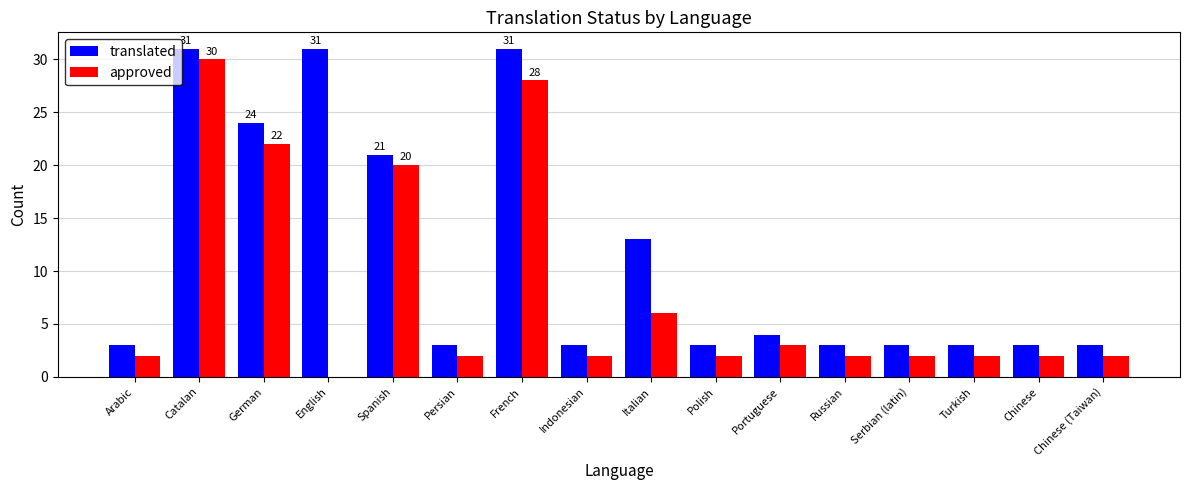

The approved series shows 3 at Russian. True or false?

False